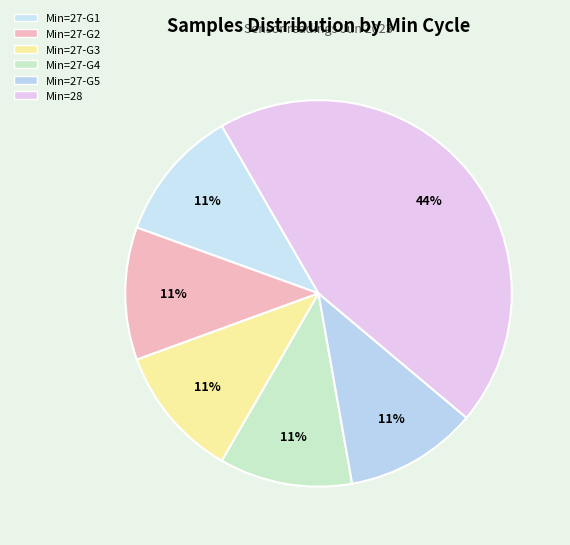

Is there any slice that represents more than half of the pie?

No